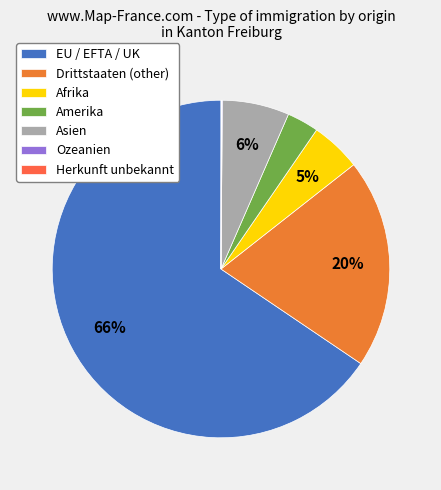

To the nearest percent, what is the difference between the largest and smallest slice percentages?

65%